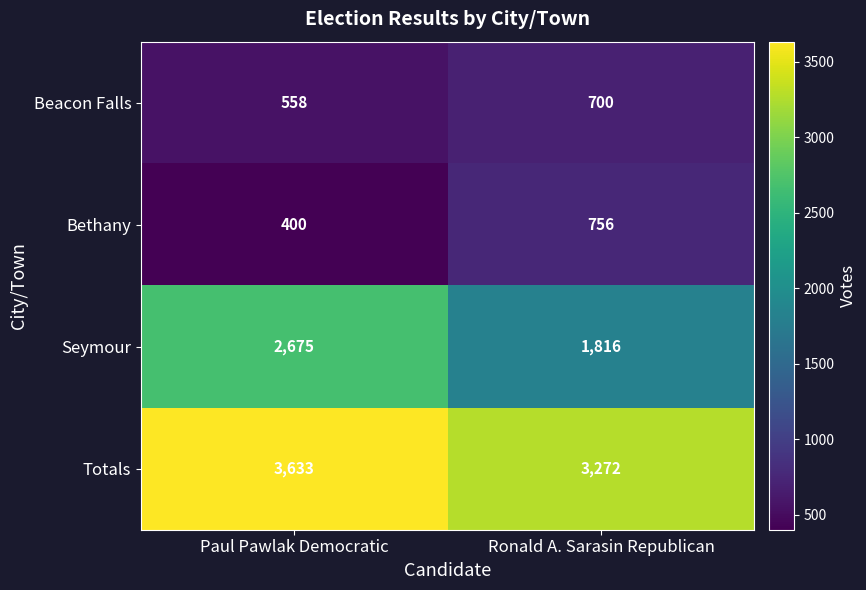

List the series in order of their peak value, lowest first.

Beacon Falls, Bethany, Seymour, Totals